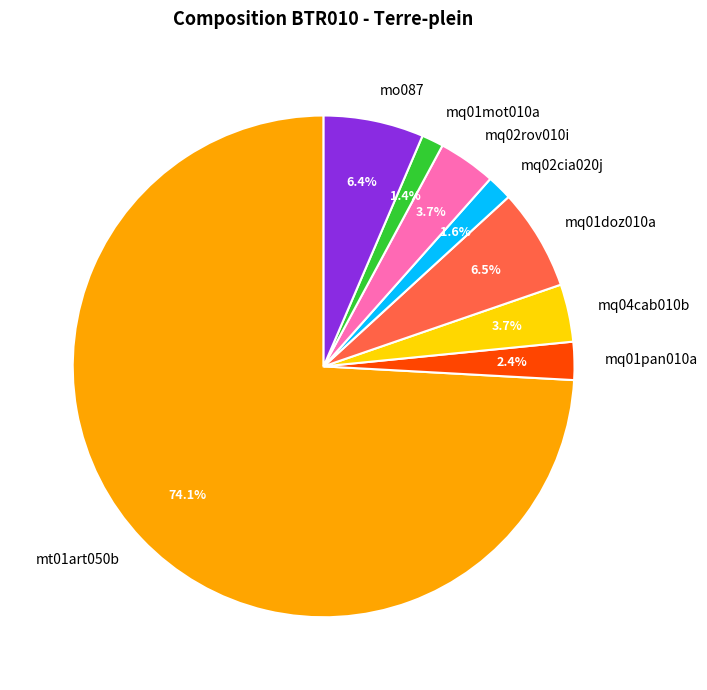

Between mt01art050b and mq01mot010a, which is larger?

mt01art050b